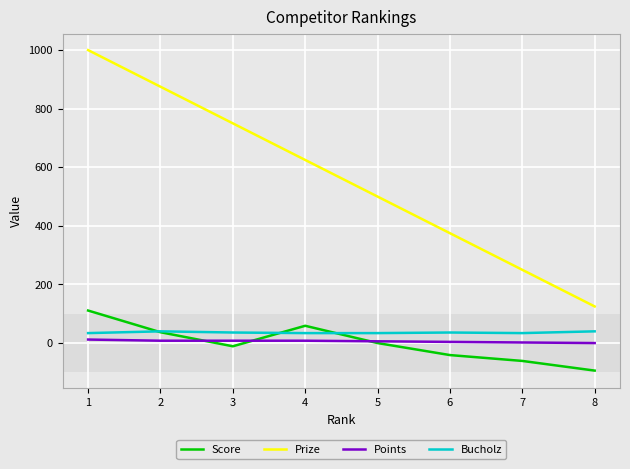

The value of Prize at 7 is 410. True or false?

False